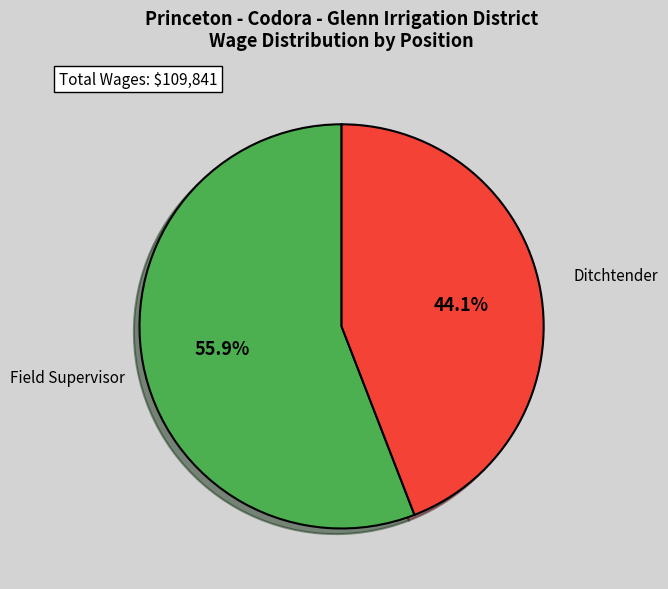

Which category has the smallest portion of the pie?

Ditchtender